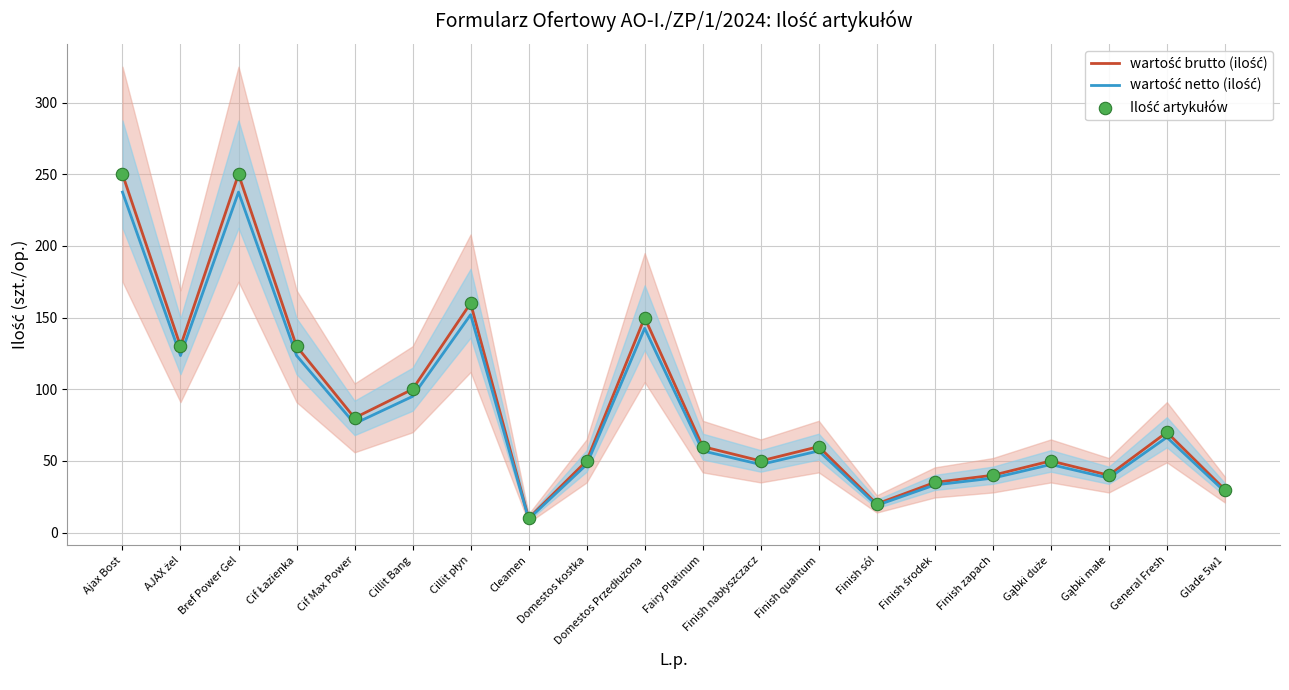

Which series has the largest Y range (max minus min)?

wartość brutto (ilość)